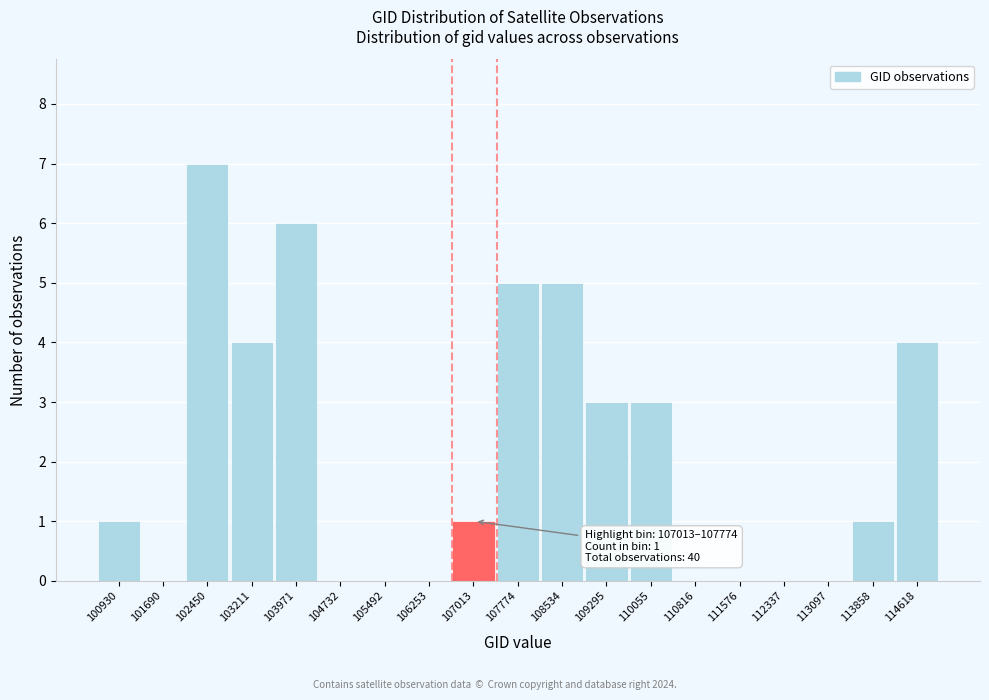

Reading right to left, what are all the values shown in this chart?

114618=4	113858=1	113097=0	112337=0	111576=0	110816=0	110055=3	109295=3	108534=5	107774=5	107013=1	106253=0	105492=0	104732=0	103971=6	103211=4	102450=7	101690=0	100930=1